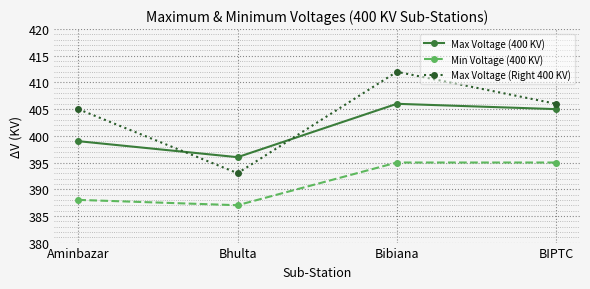

List the series in order of their peak value, lowest first.

Min Voltage (400 KV), Max Voltage (400 KV), Max Voltage (Right 400 KV)